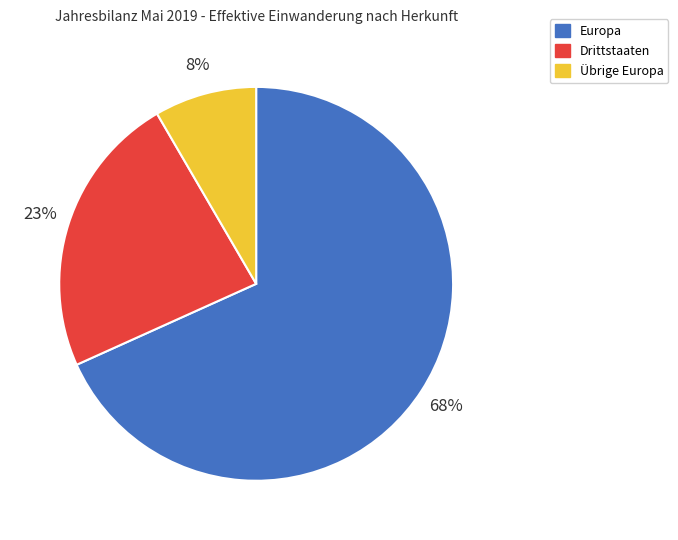

To the nearest percent, what is the difference between the Drittstaaten and Übrige Europa slice percentages?

15%